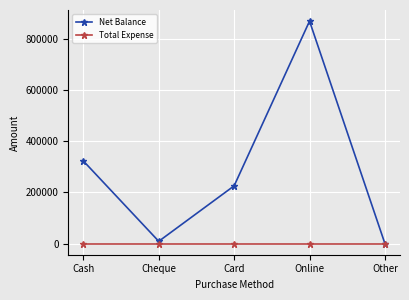

In Net Balance, how many points are lower than both neighbors (excluding endpoints)?

1